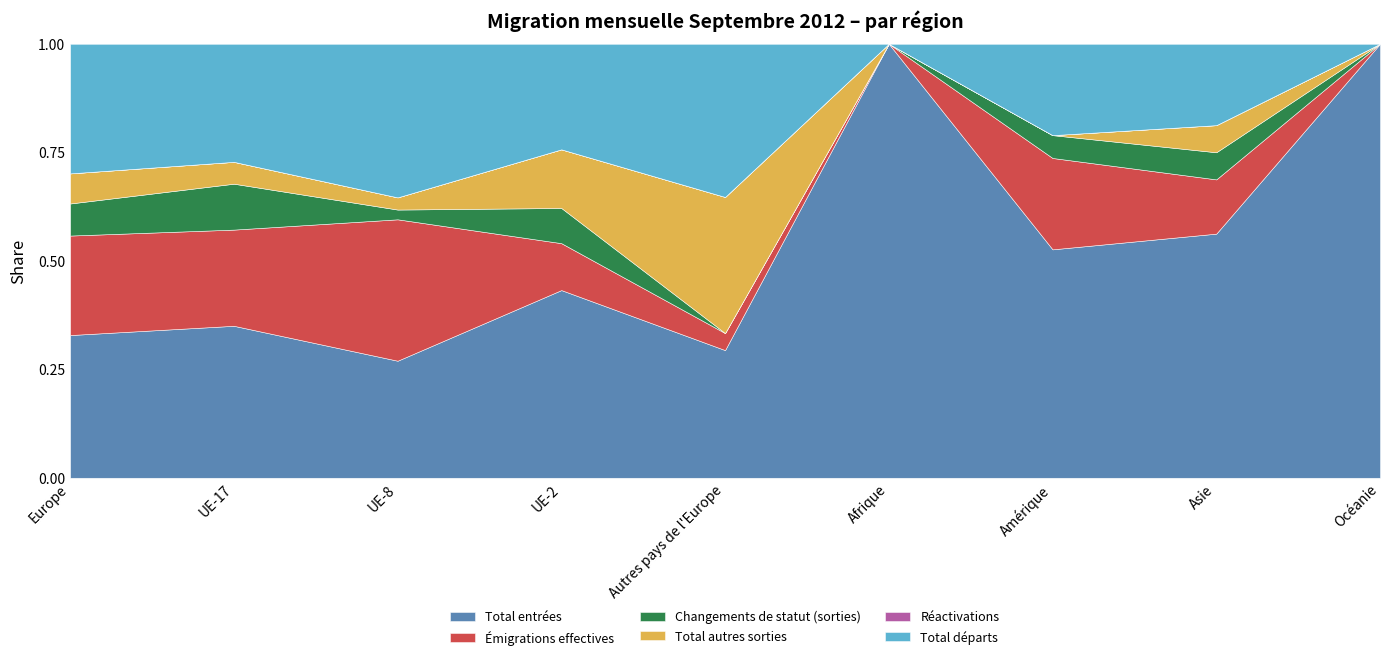

Rank the series at UE-8 from highest to lowest value.

Total départs, Émigrations effectives, Total entrées, Total autres sorties, Changements de statut (sorties), Réactivations